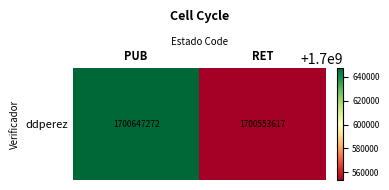

List the labels in order of value, smallest first.

RET, PUB